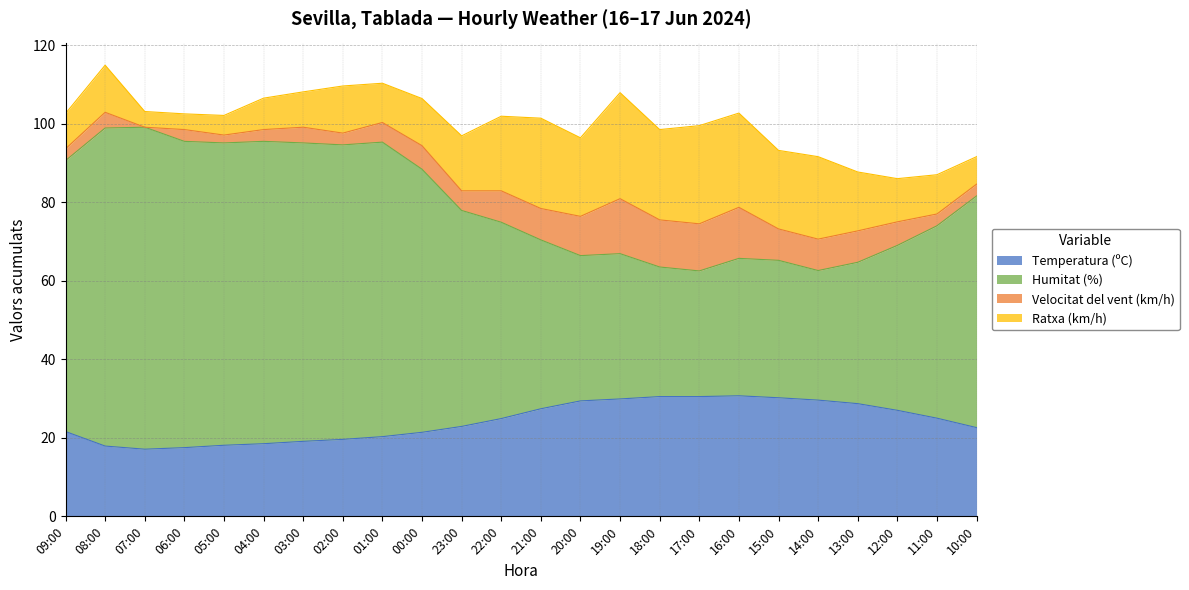

True or false: Temperatura (ºC) and Humitat (%) intersect in this chart.

False